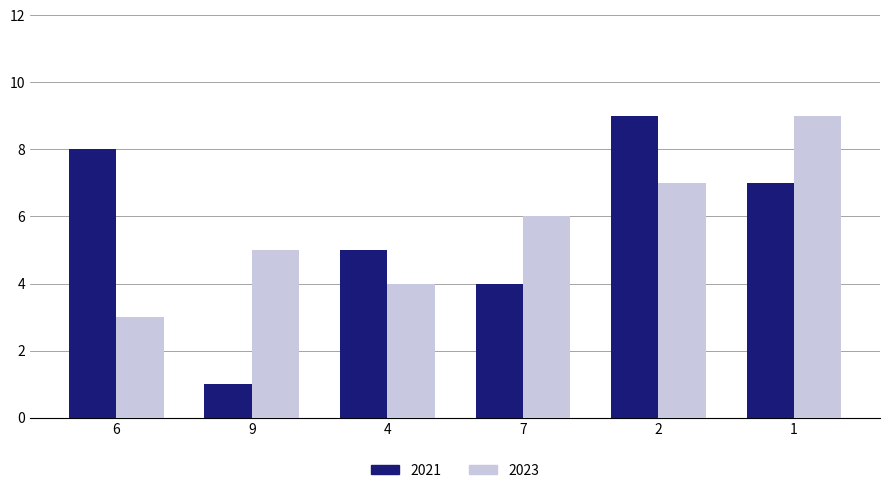

The value of 2023 at 1 is 5. True or false?

False